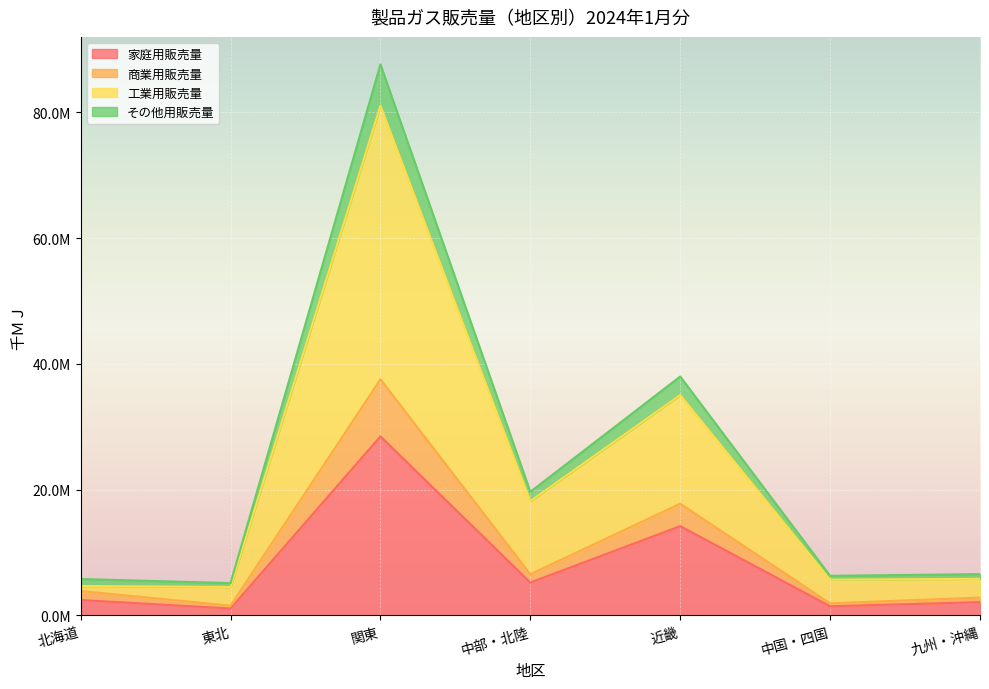

True or false: 家庭用販売量 and 商業用販売量 cross at least once.

False